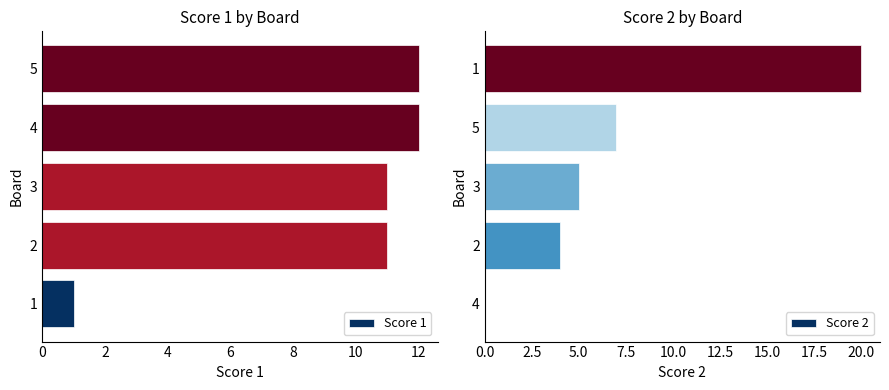

What is the difference between the maximum and minimum values in the Score 2 series?

20